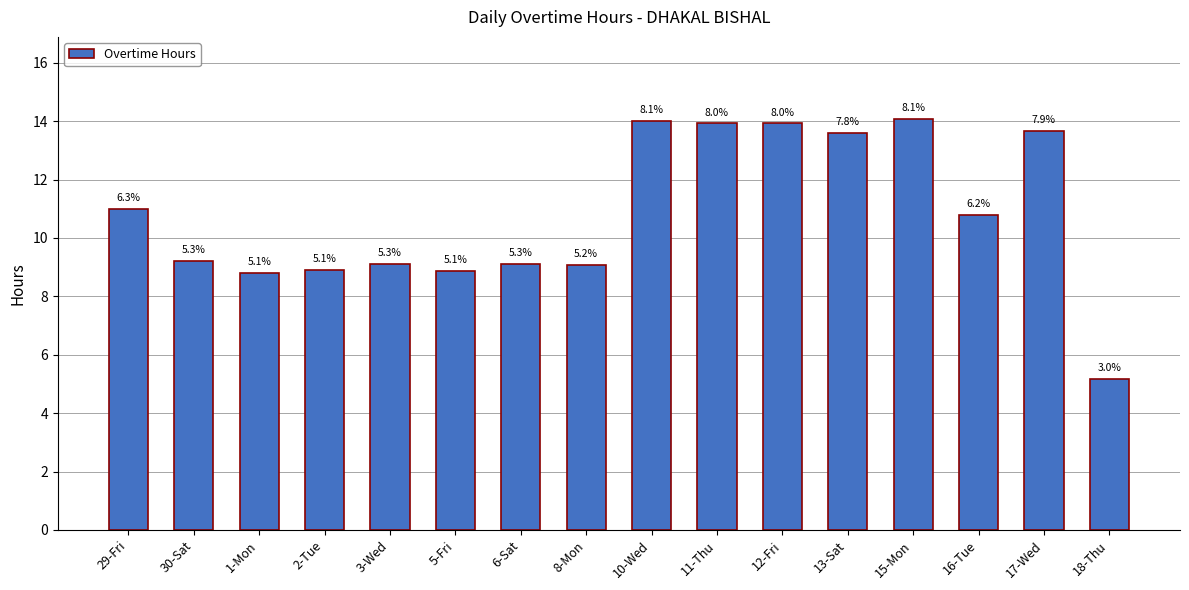

What is the smallest value displayed?

5.2